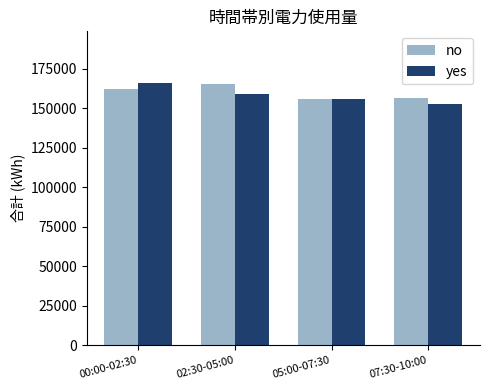

What is the label of the 1st bar from the right?

07:30-10:00